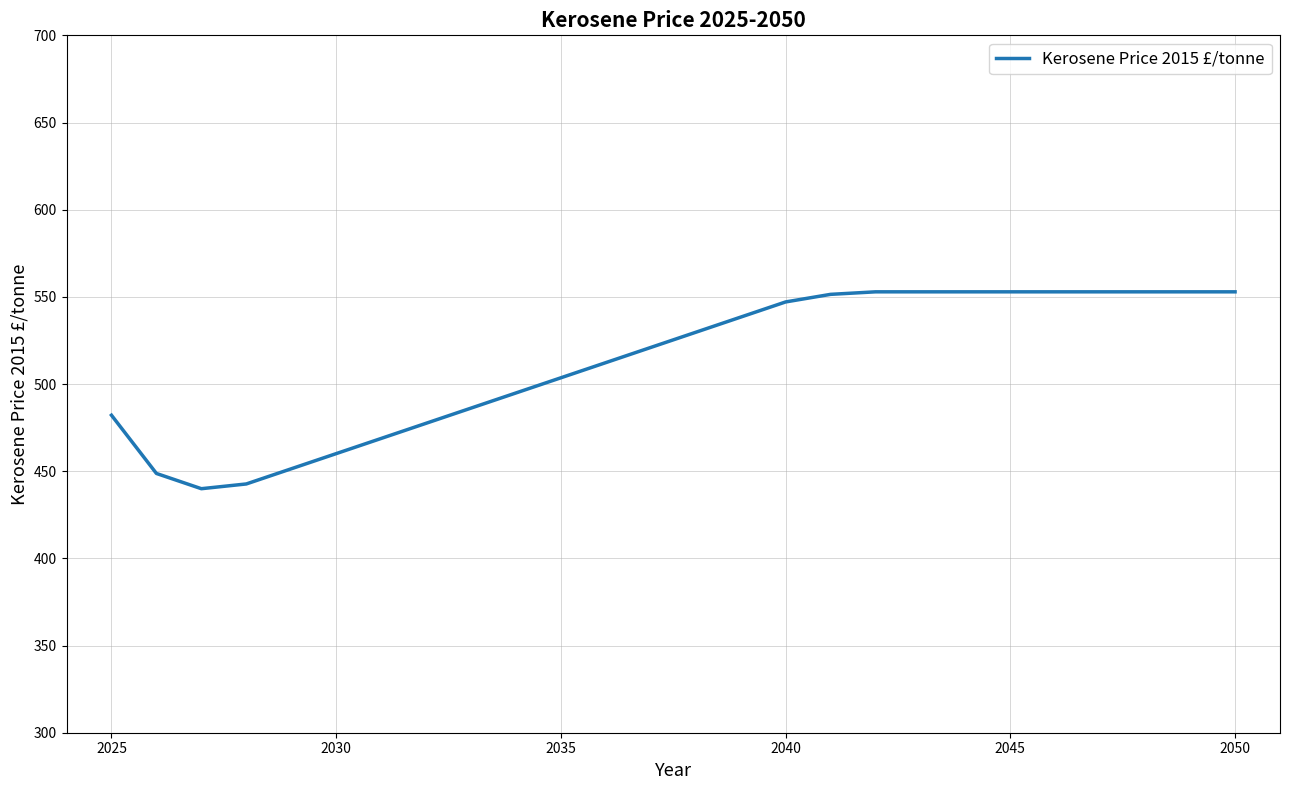

What is the difference between the maximum and minimum values?

112.9